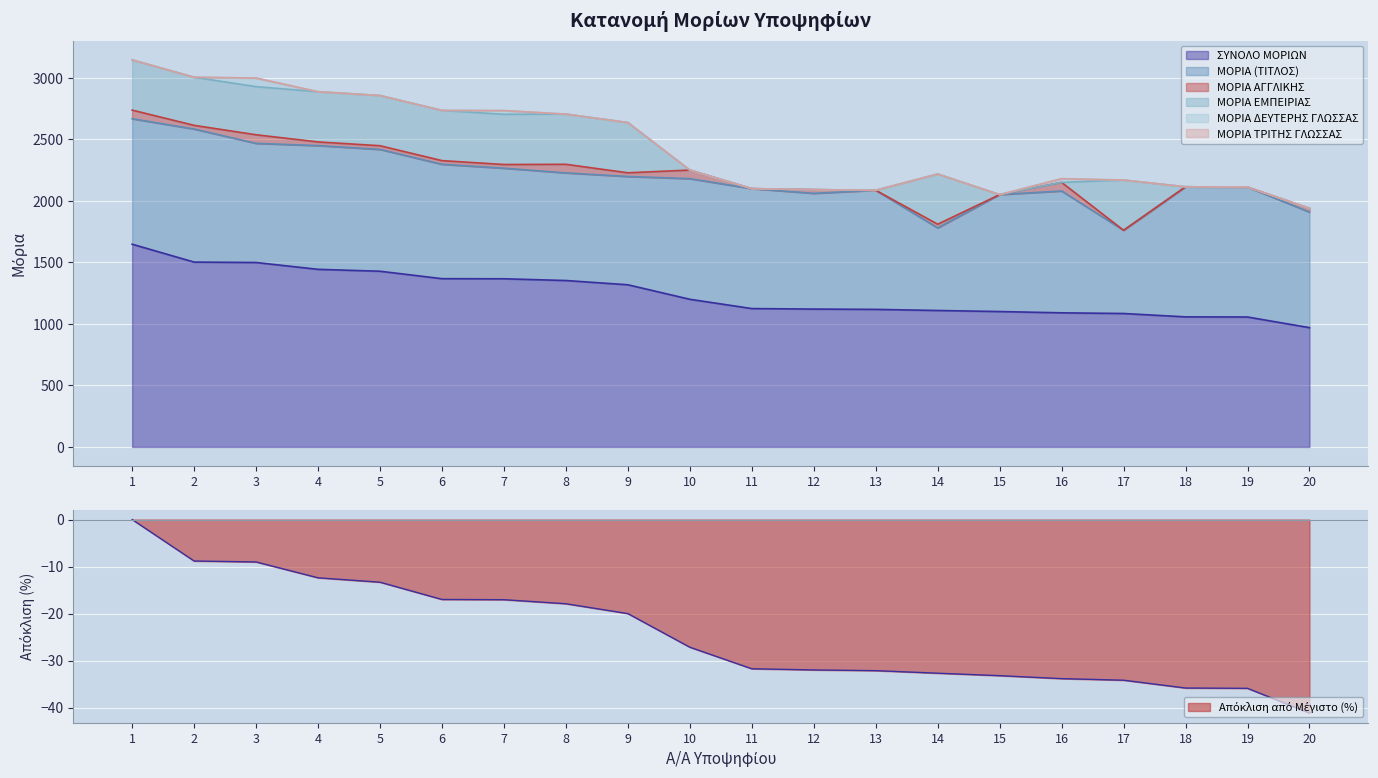

How many data points does each series have?

20